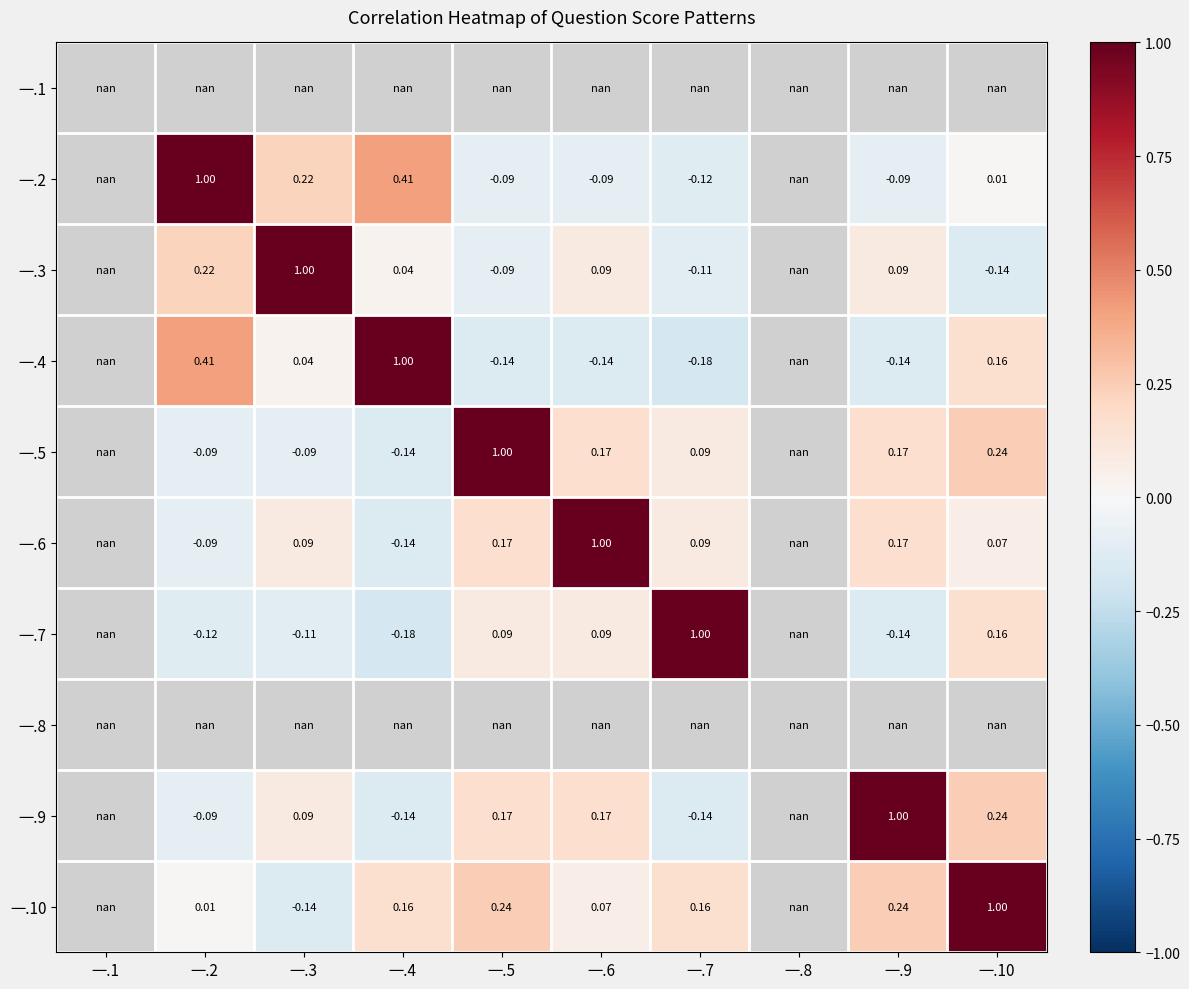

How many data points does each series have?

10